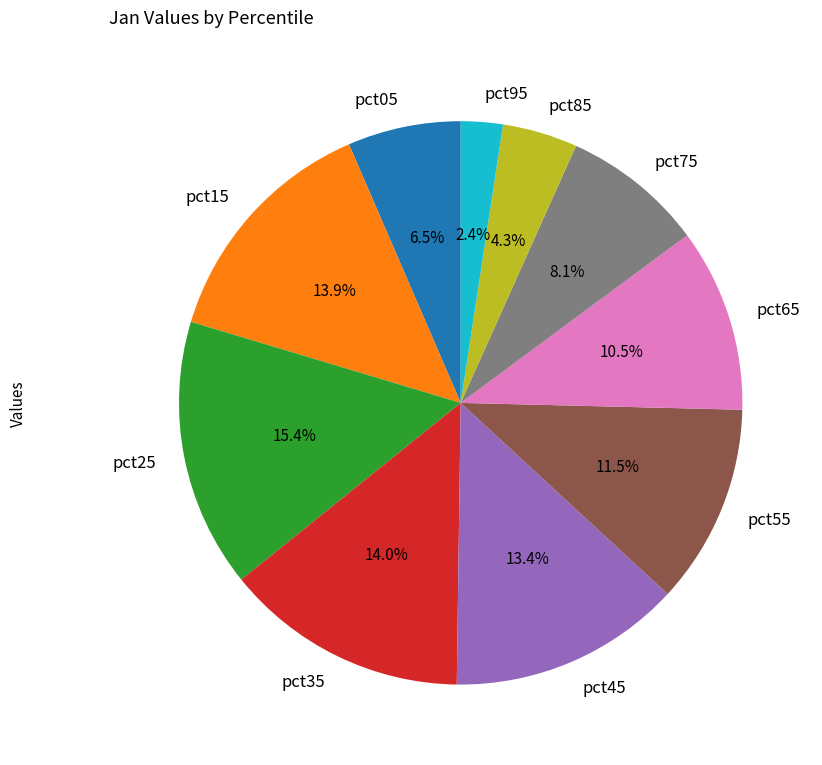

To the nearest percent, what percentage of the pie is pct25?

15%